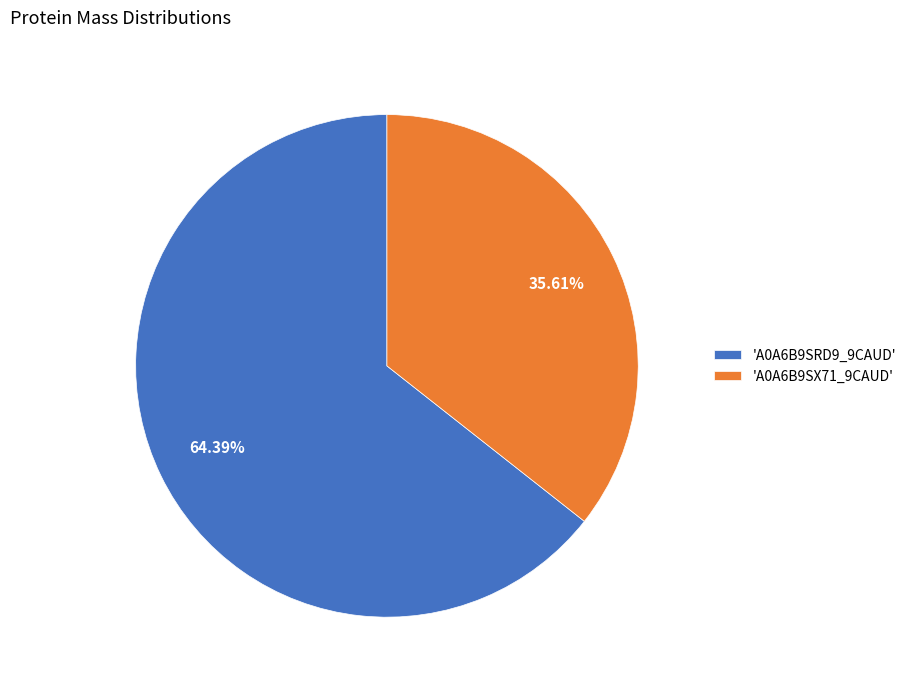

Combined, do 'A0A6B9SRD9_9CAUD' and 'A0A6B9SX71_9CAUD' account for over 50%?

Yes